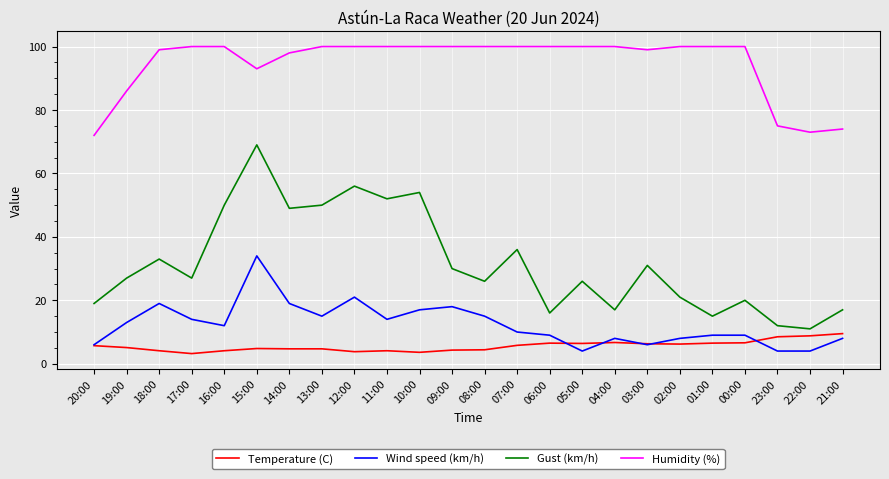

True or false: Humidity (%) and Temperature (C) cross at least once.

False